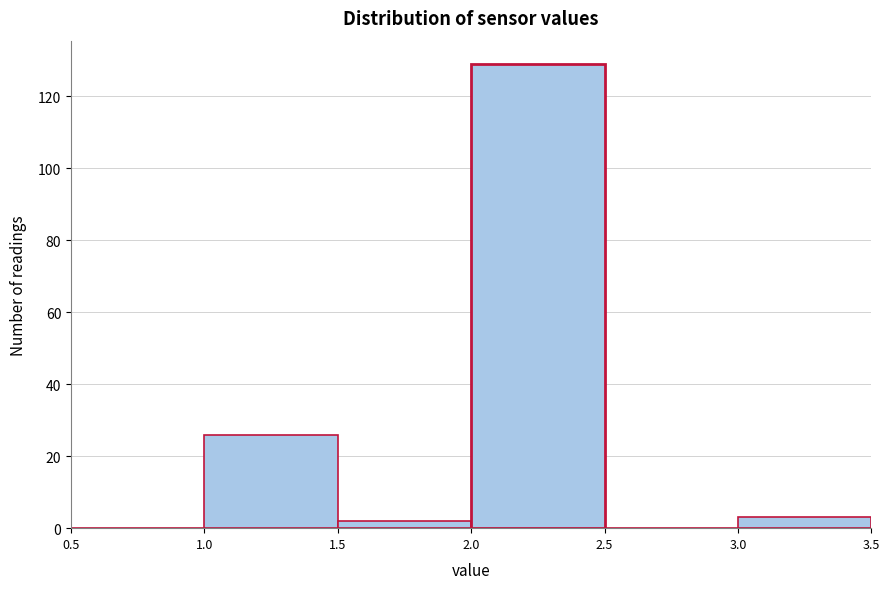

How tall is the bar that spans 2.0 to 2.5 on the x-axis? The values are not printed on the chart, so give them approximately, as read against the axis.

130